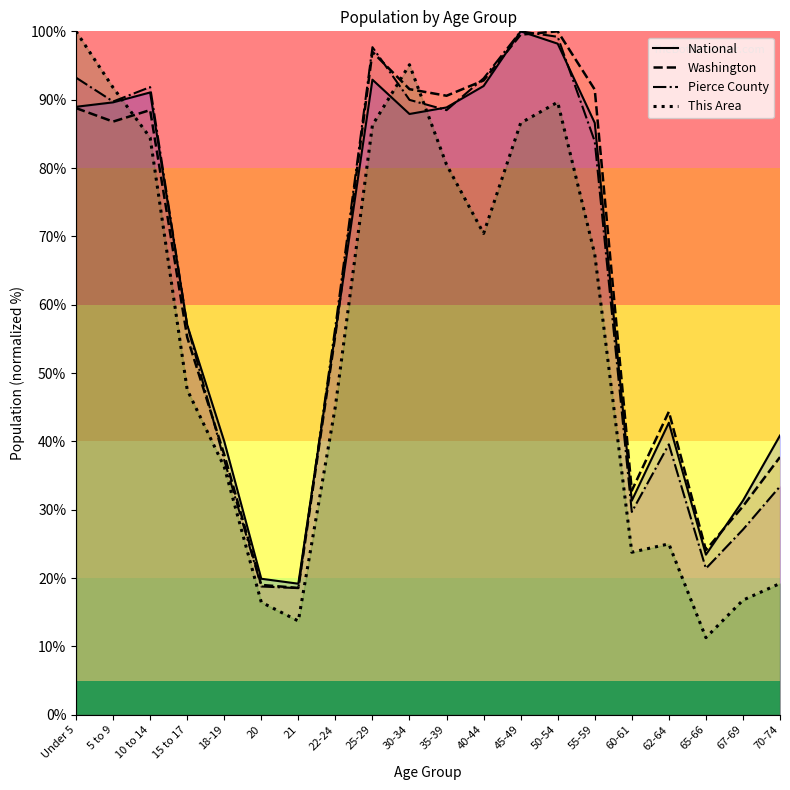

What position from the left is 50-54?

14